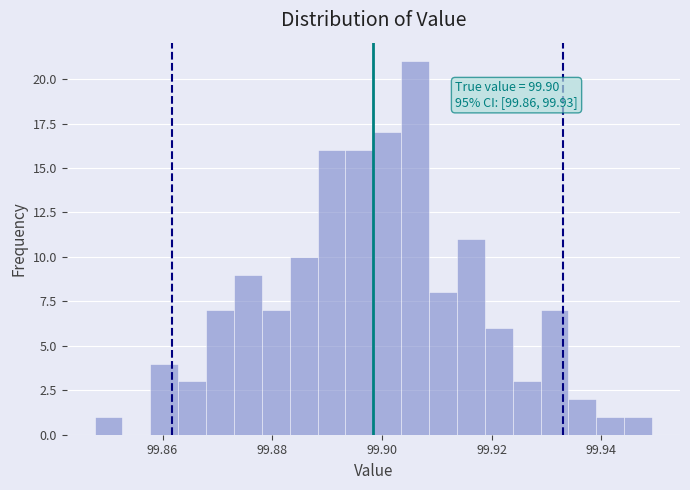

Around what value on the x-axis is the tallest bar? Give the approximate position of its centre, as read against the axis.

99.906